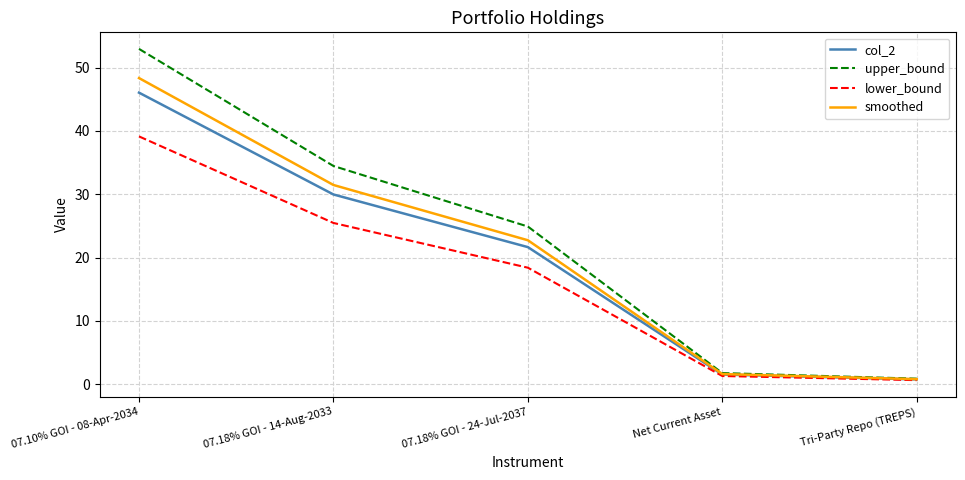

What is the sum of the upper_bound values at 07.10% GOI - 08-Apr-2034 and 07.18% GOI - 24-Jul-2037?

77.9